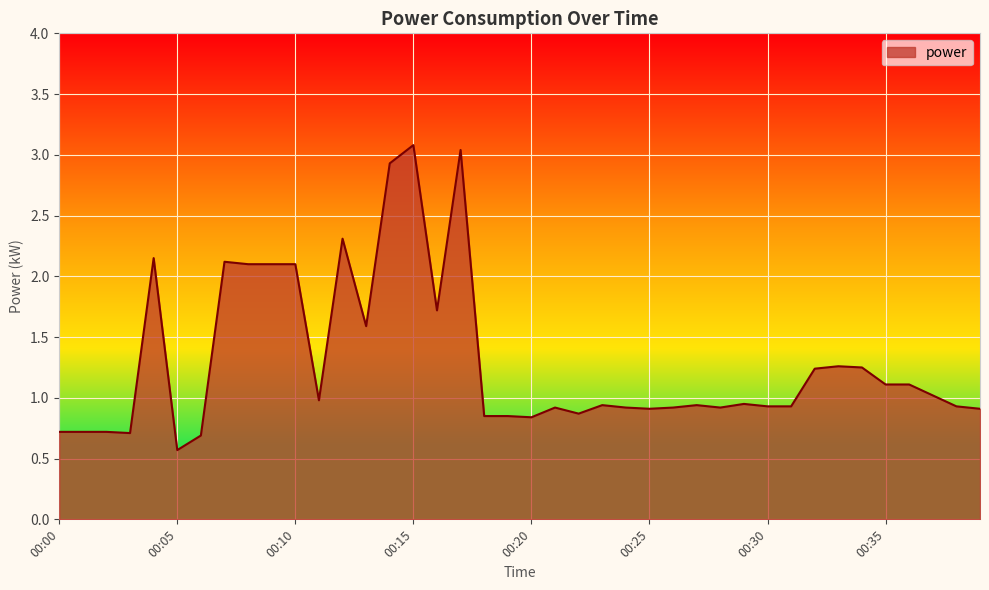

What is the difference between the maximum and minimum values?

2.5